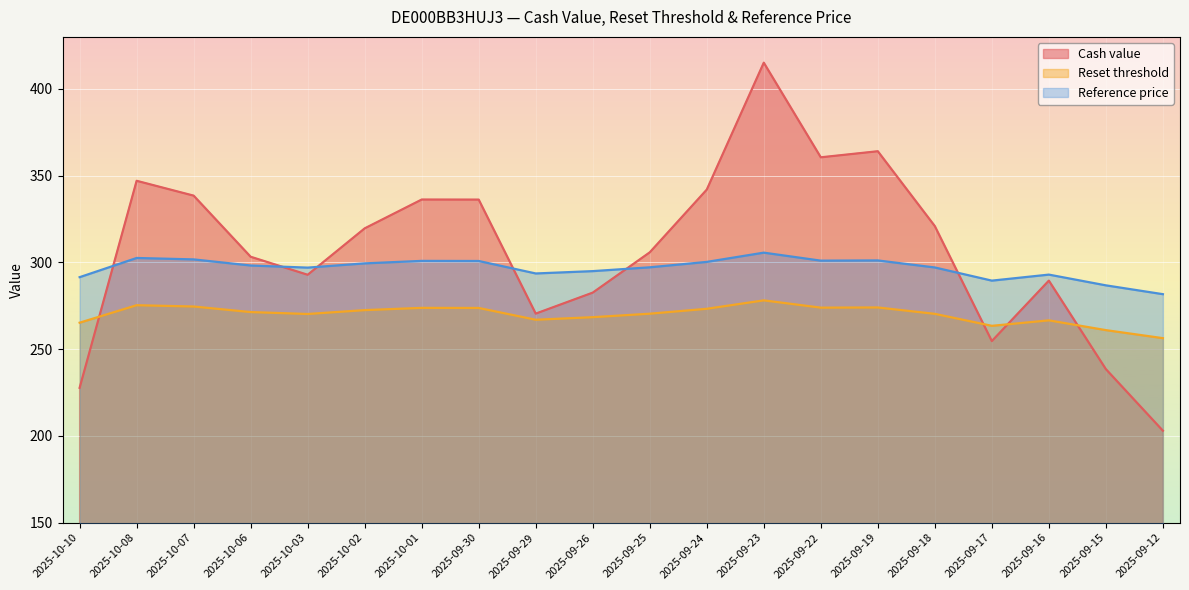

In Cash value, how many points are lower than both neighbors (excluding endpoints)?

4